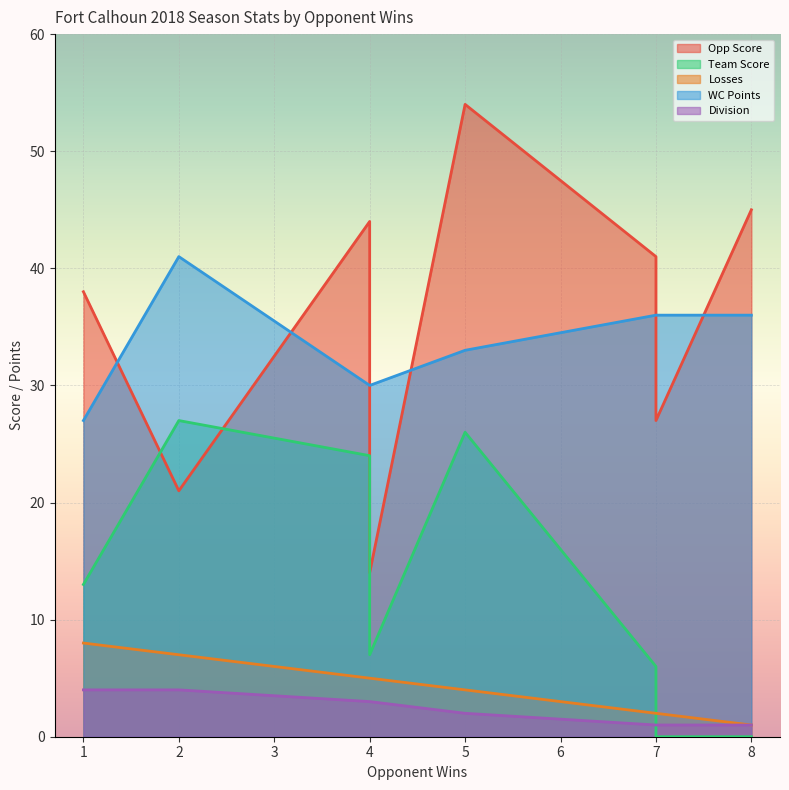

At 2, list the series in order from largest to smallest.

WC Points, Team Score, Opp Score, Losses, Division